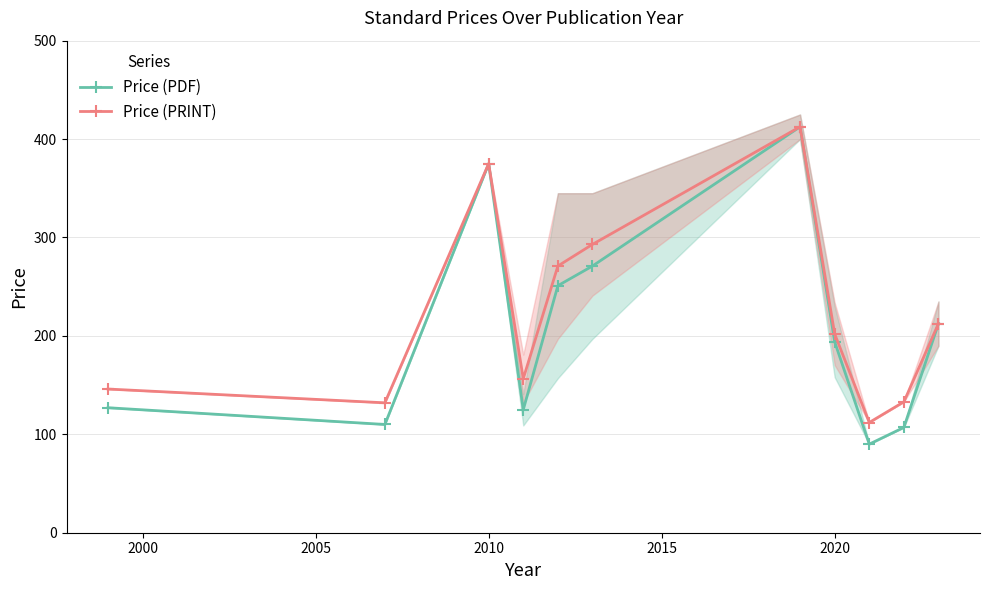

The Price (PRINT) series shows 375.0 at 2010. True or false?

True